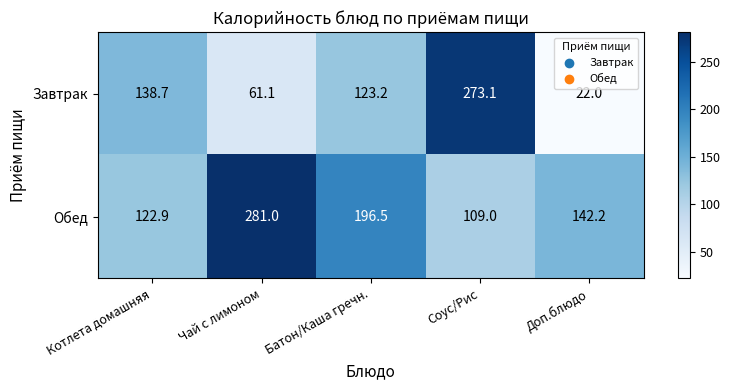

Rank the series at Чай с лимоном from highest to lowest value.

Обед, Завтрак